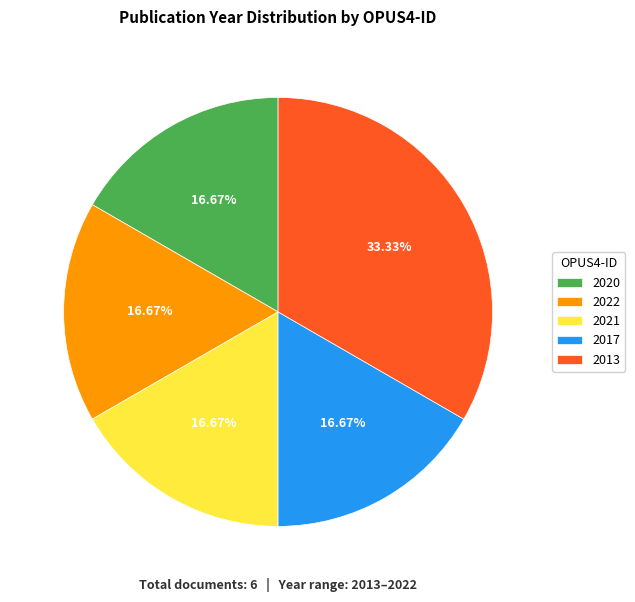

Is there any slice that represents more than half of the pie?

No